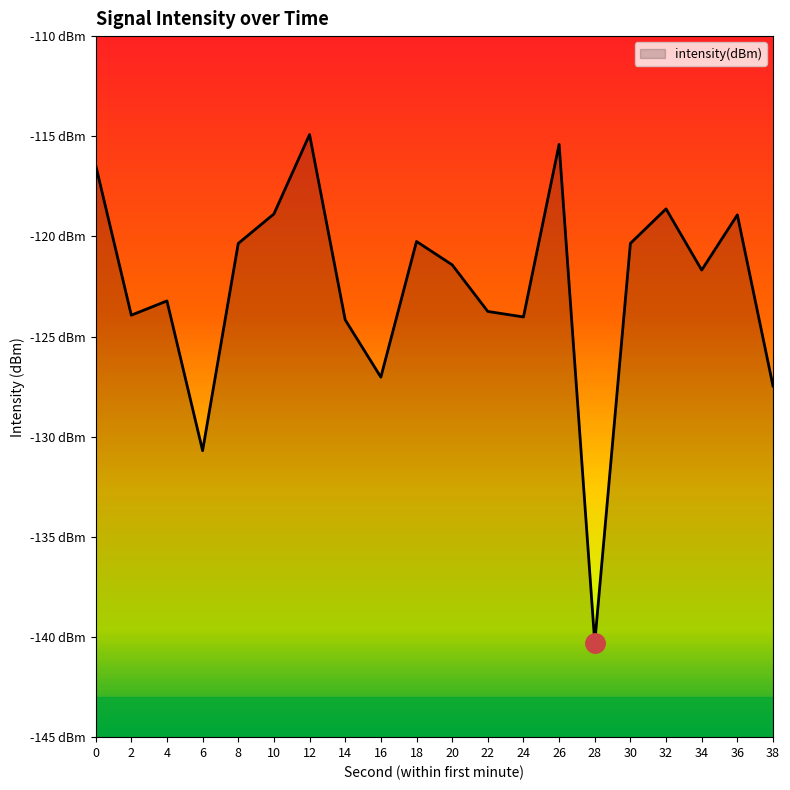

Rank the categories by value from highest to lowest.

12, 26, 0, 32, 10, 36, 18, 30, 8, 20, 34, 4, 22, 2, 24, 14, 16, 38, 6, 28